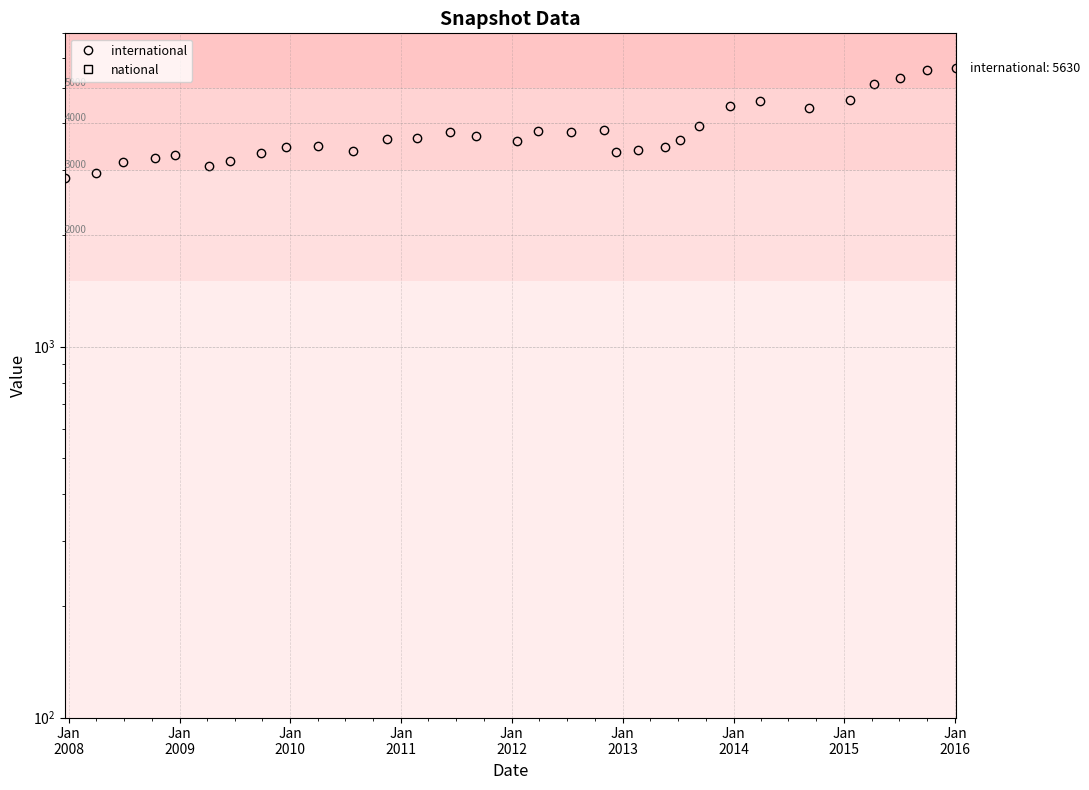

What are all the series names shown in the legend?

international, national